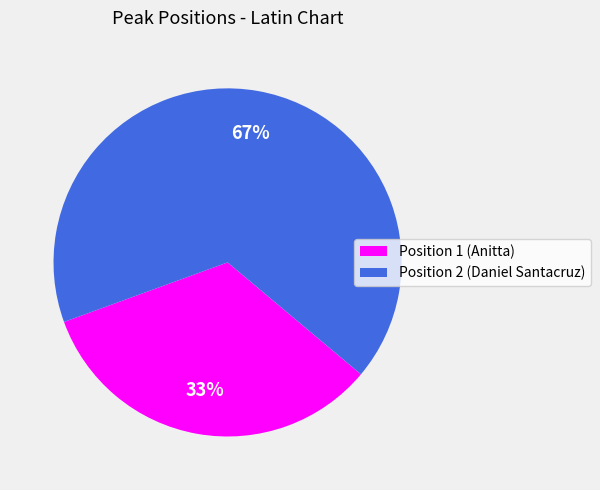

Which category accounts for the majority?

Position 2 (Daniel Santacruz)